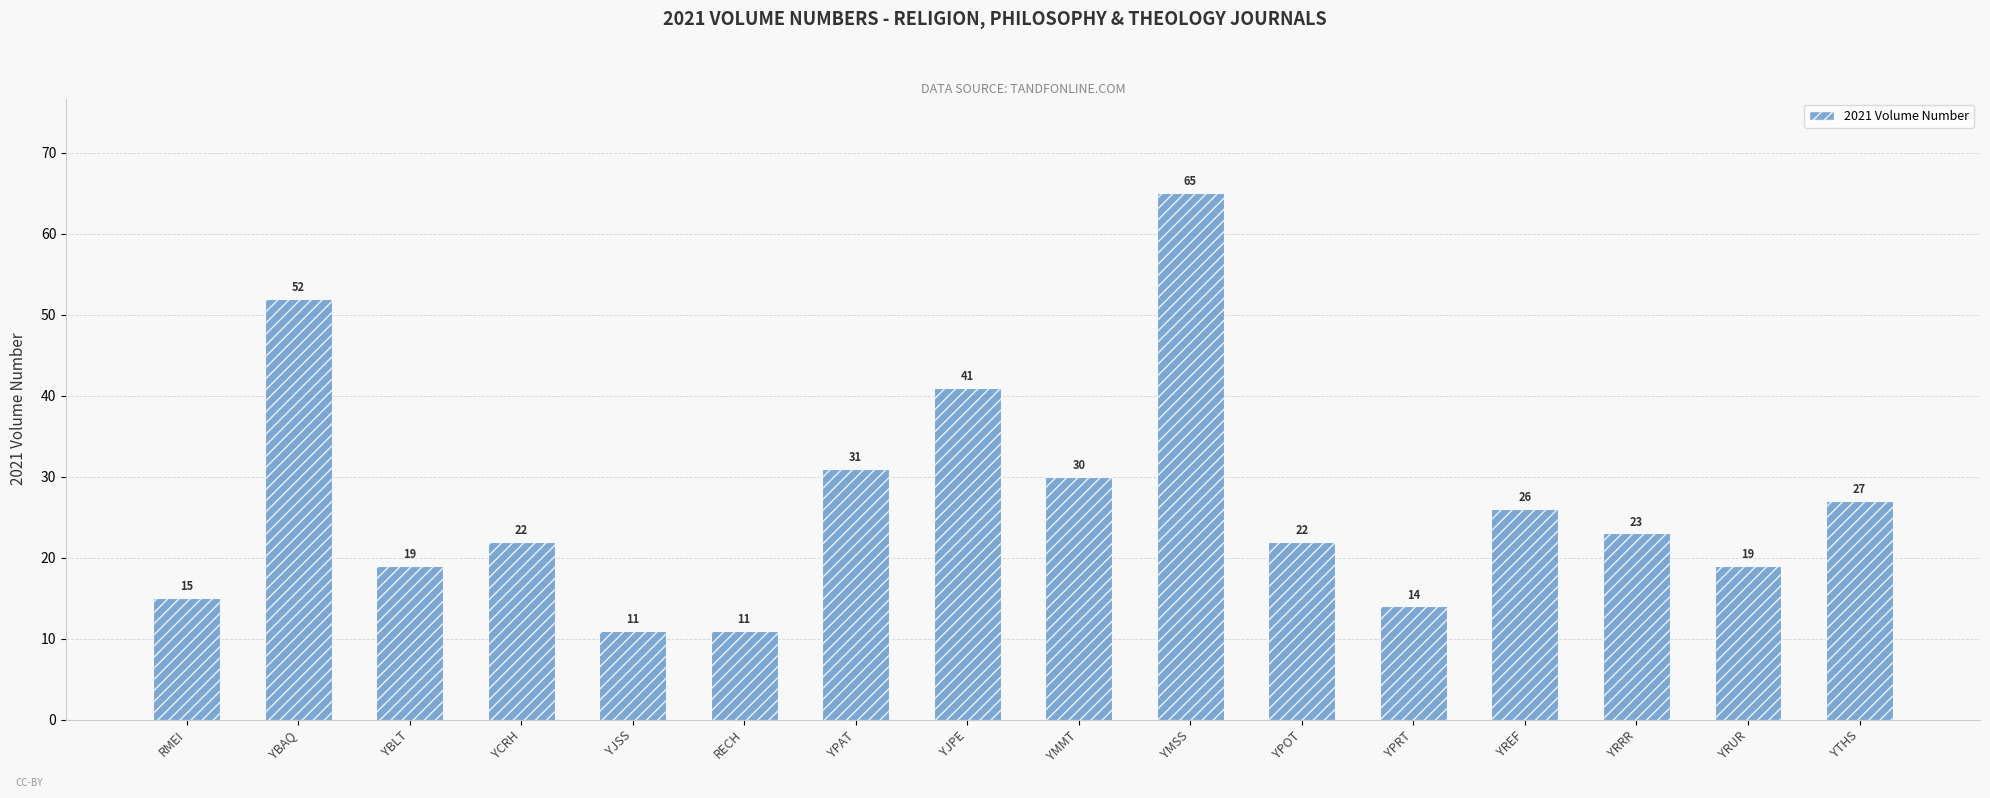

Is it true that the value at YPOT is 22?

True